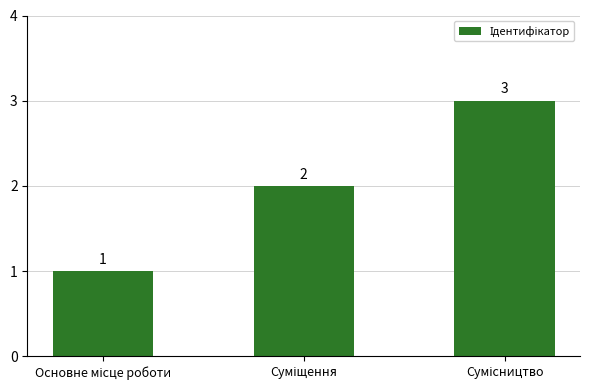

Reading right to left, extract all data points from this chart.

3	2	1